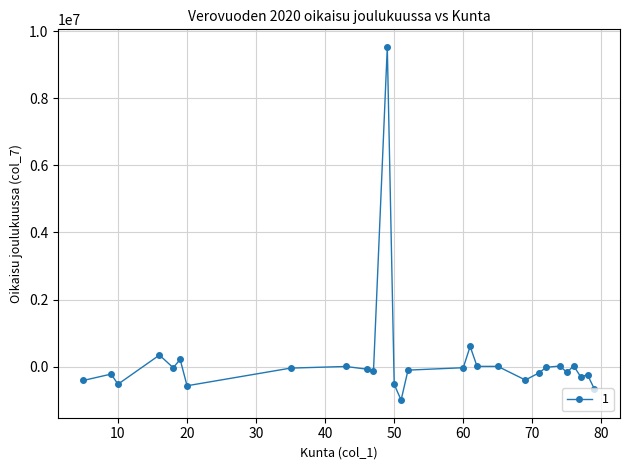

True or false: there are more than 2 points higher than both neighbors.

True